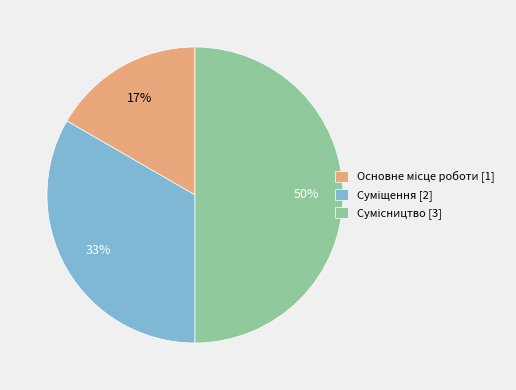

To the nearest percent, what is the average slice percentage?

33%